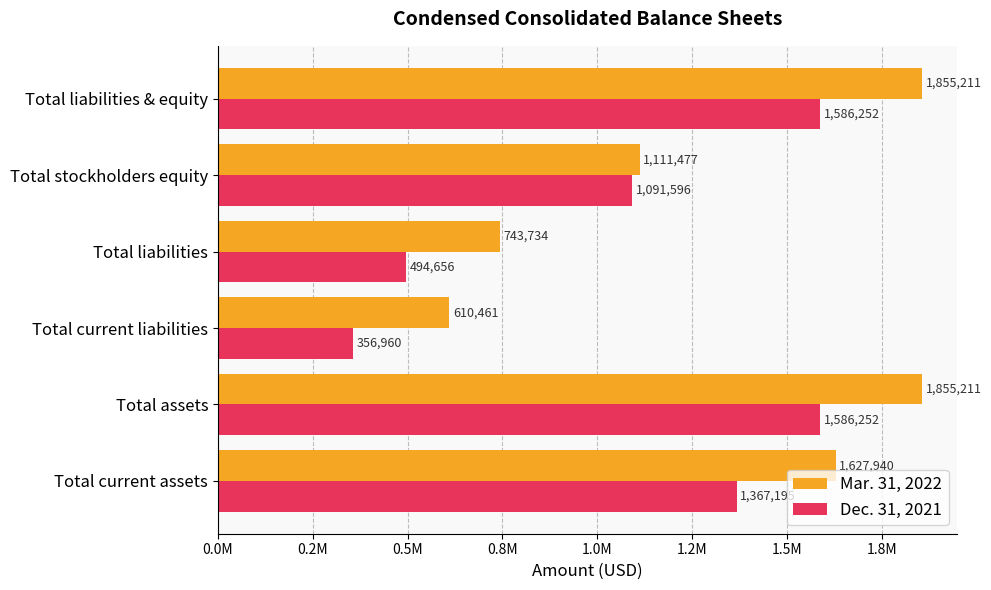

What are all the series names shown in the legend?

Mar. 31, 2022, Dec. 31, 2021